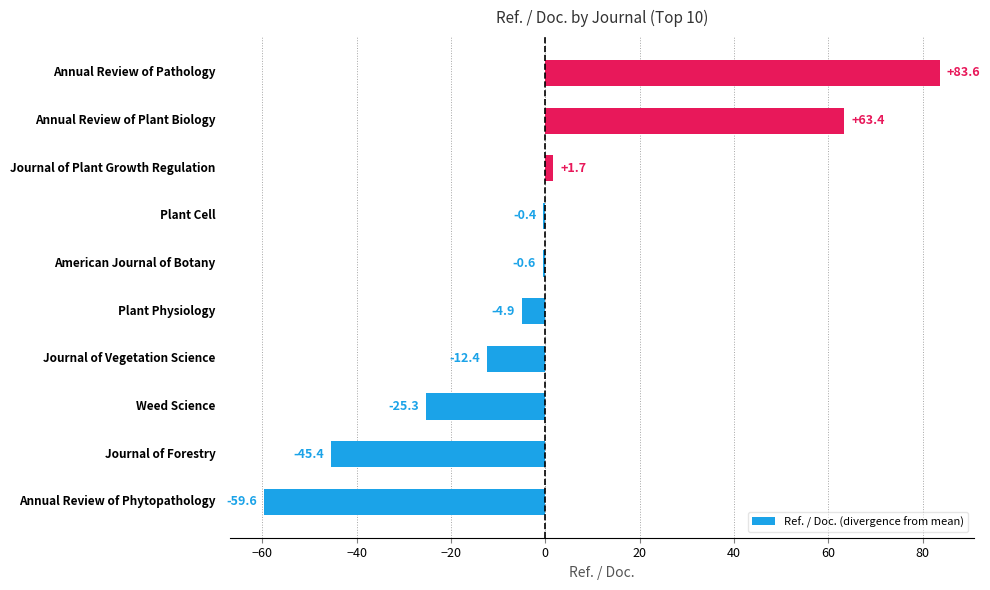

What is the maximum value shown in the chart?

83.6